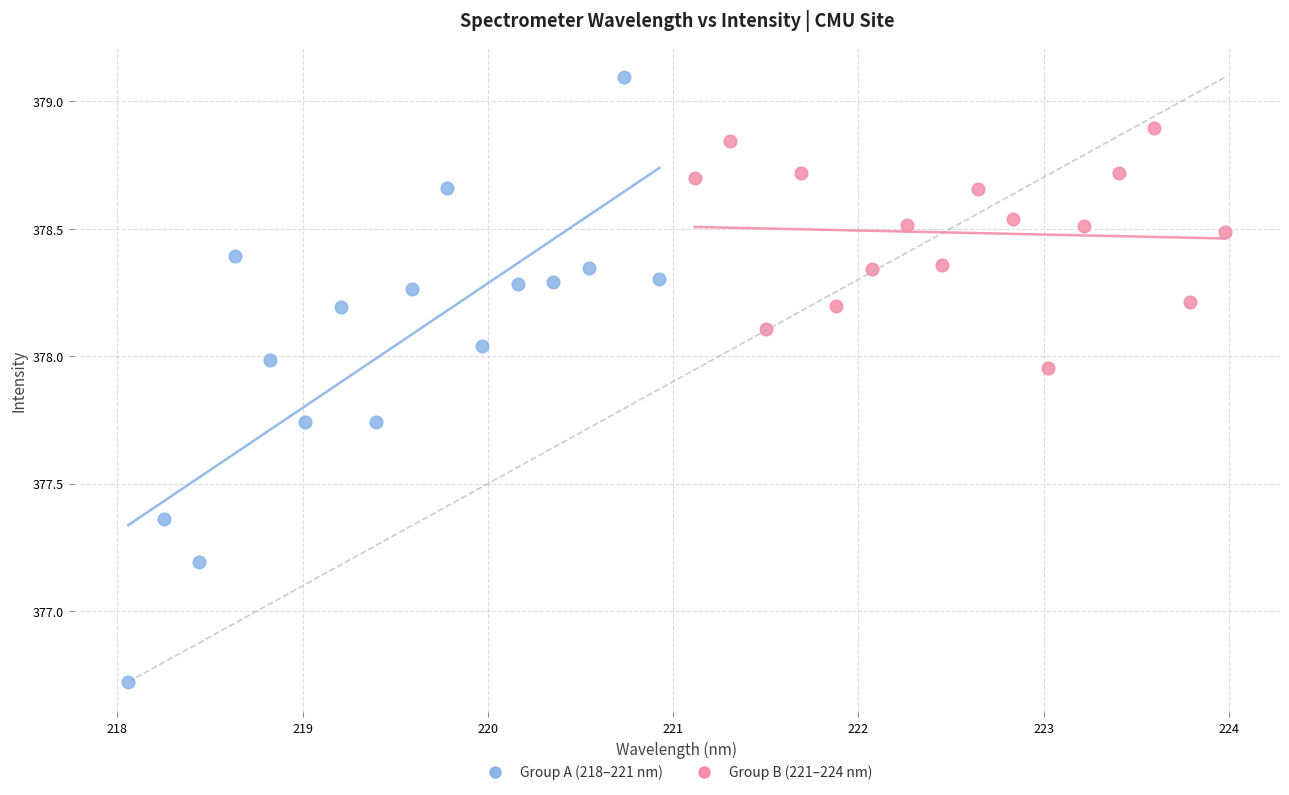

Which series has the widest spread of Y values?

Group A (218–221 nm)